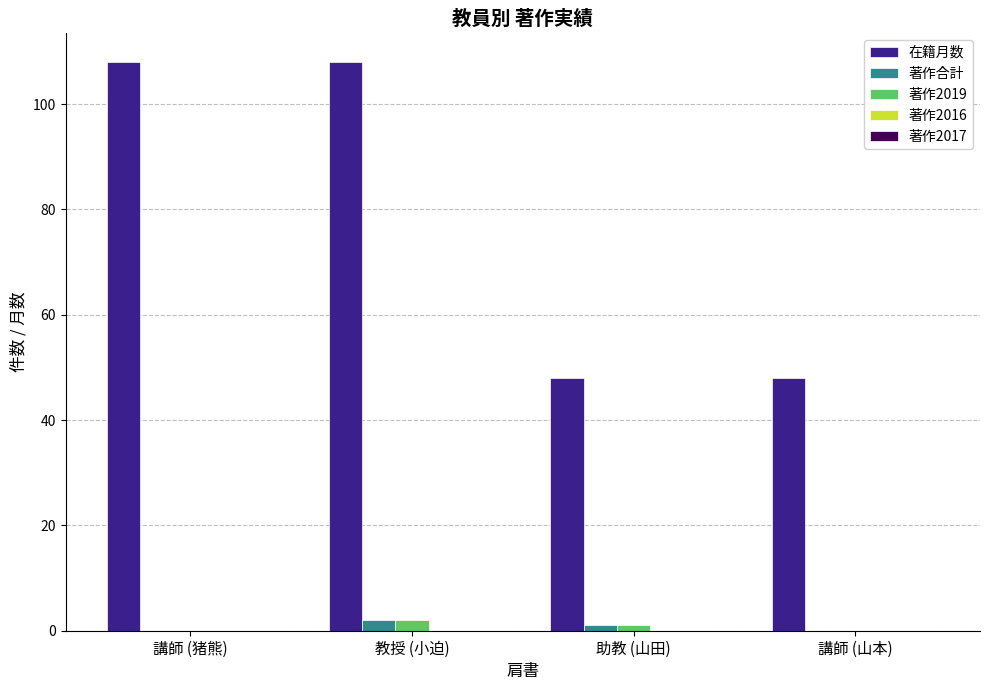

What is the sum of the 著作2019 values at 助教 (山田) and 講師 (猪熊)?

1